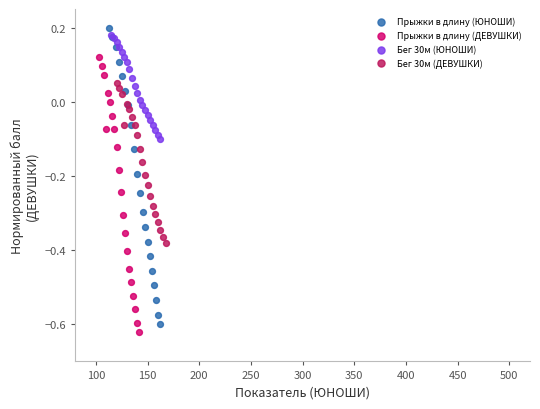

What are all the series names shown in the legend?

Прыжки в длину (ЮНОШИ), Прыжки в длину (ДЕВУШКИ), Бег 30м (ЮНОШИ), Бег 30м (ДЕВУШКИ)